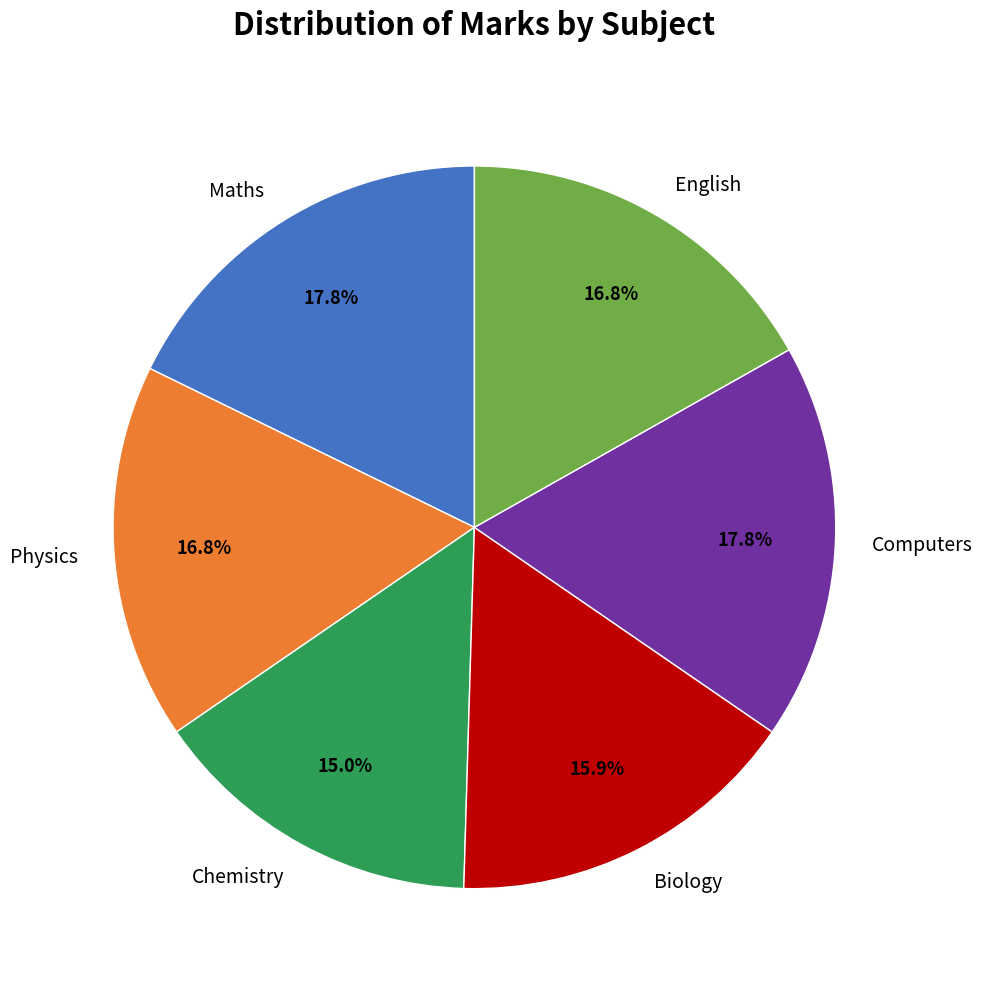

Is it true that Biology is 16% of the pie?

True